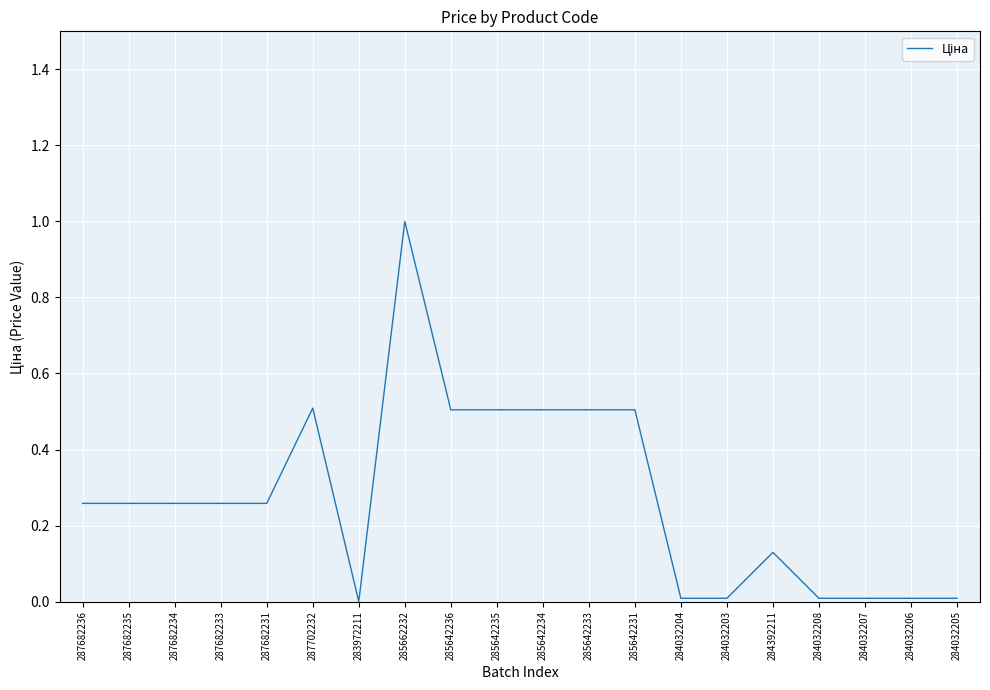

Does the chart have visible grid lines?

Yes